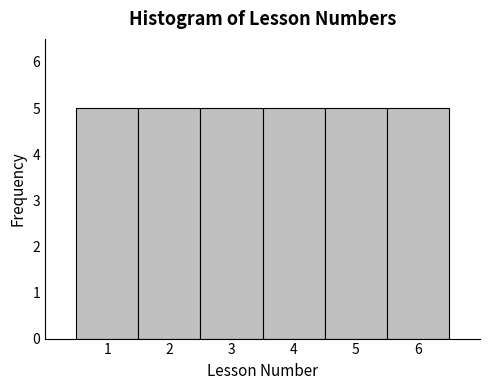

How tall is the bar that spans 4.5 to 5.5 on the x-axis? The values are not printed on the chart, so give them approximately, as read against the axis.

5